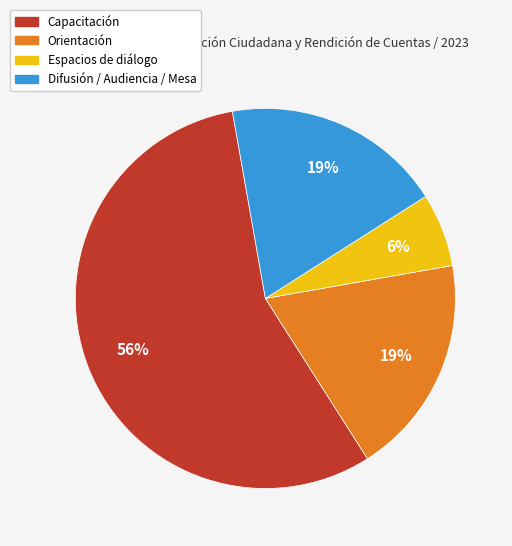

Approximately how many times larger is the value at Espacios de diálogo compared to Orientación?

0.3